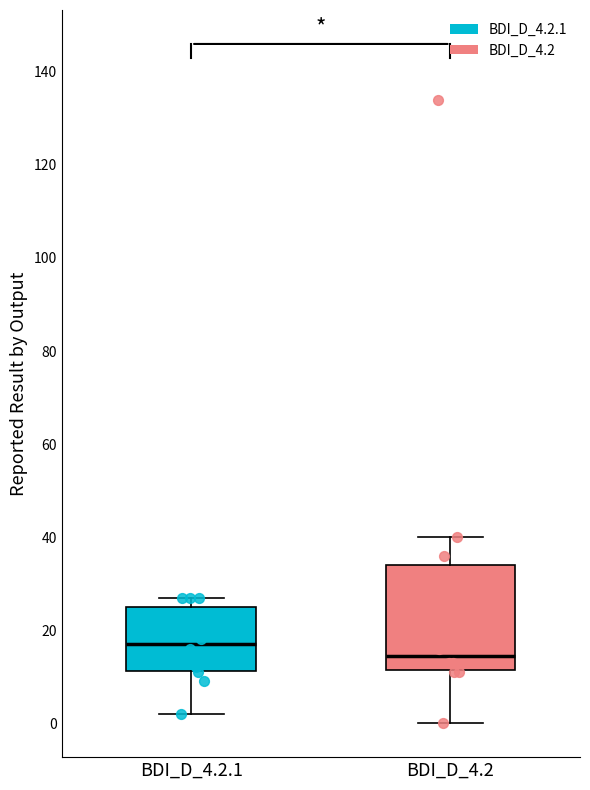

Comparing the boxes themselves (not the whiskers), which one is the tallest?

BDI_D_4.2